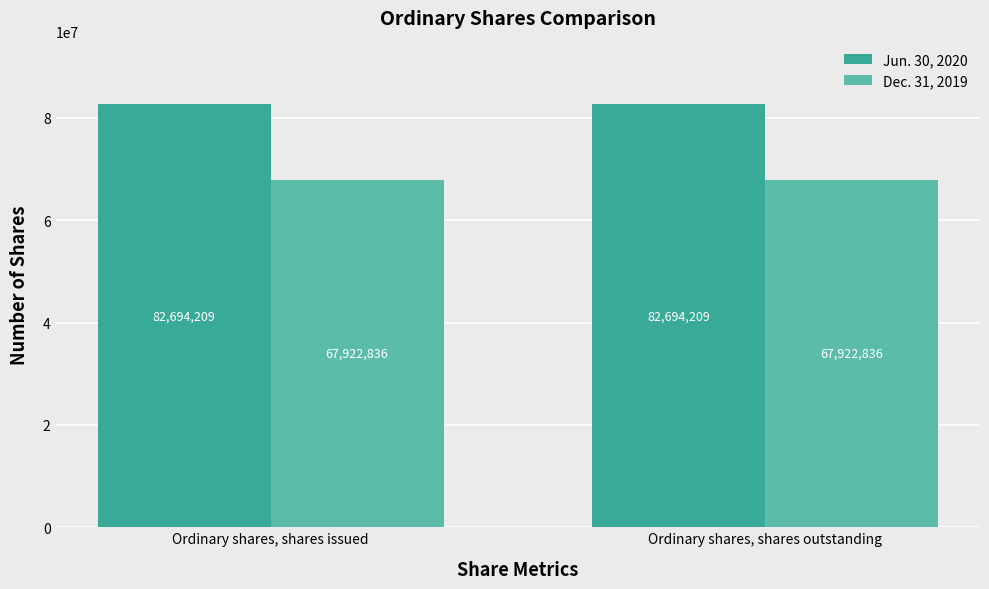

What is the approximate value of Dec. 31, 2019 at Ordinary shares, shares outstanding?

67922836